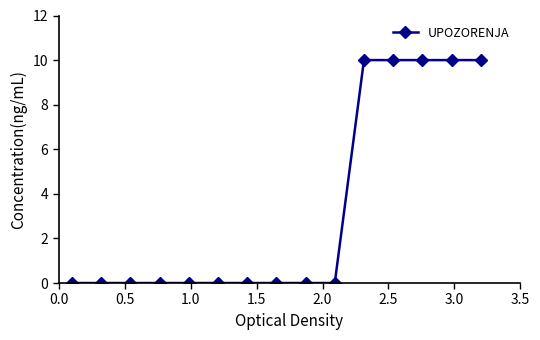

Count the values in the range 0 to 10.

15